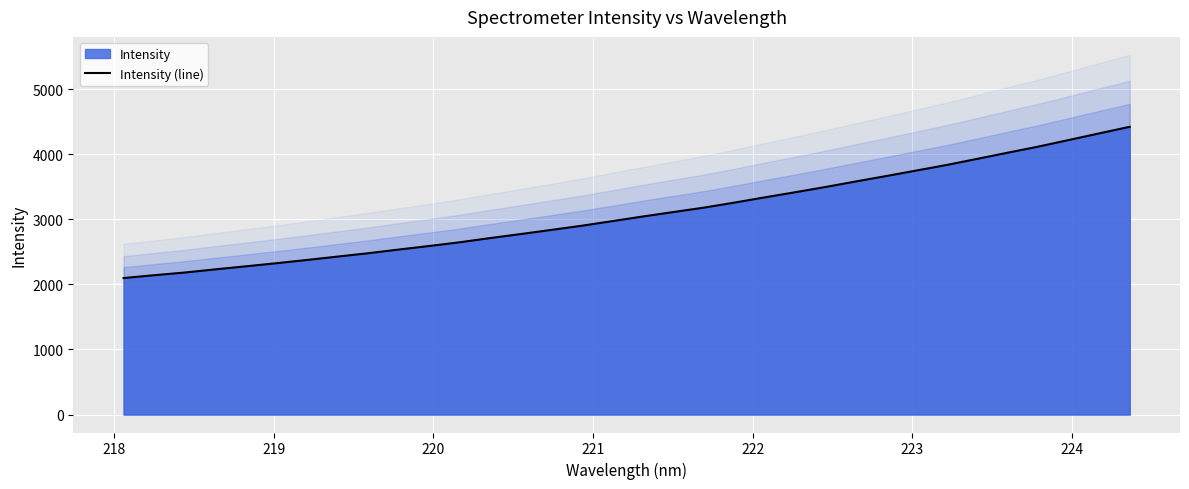

What is the greatest value displayed?

4422.5